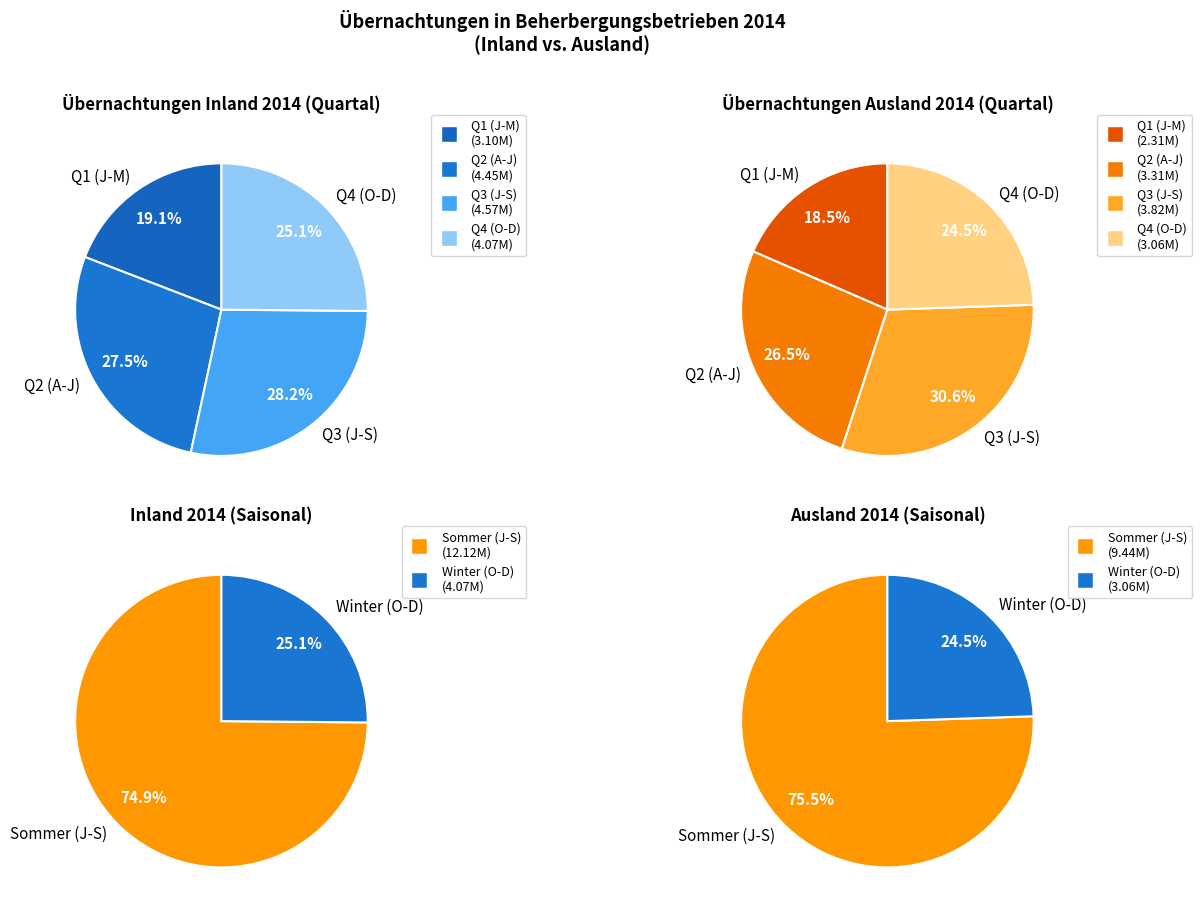

Count the number of slices in the pie.

12